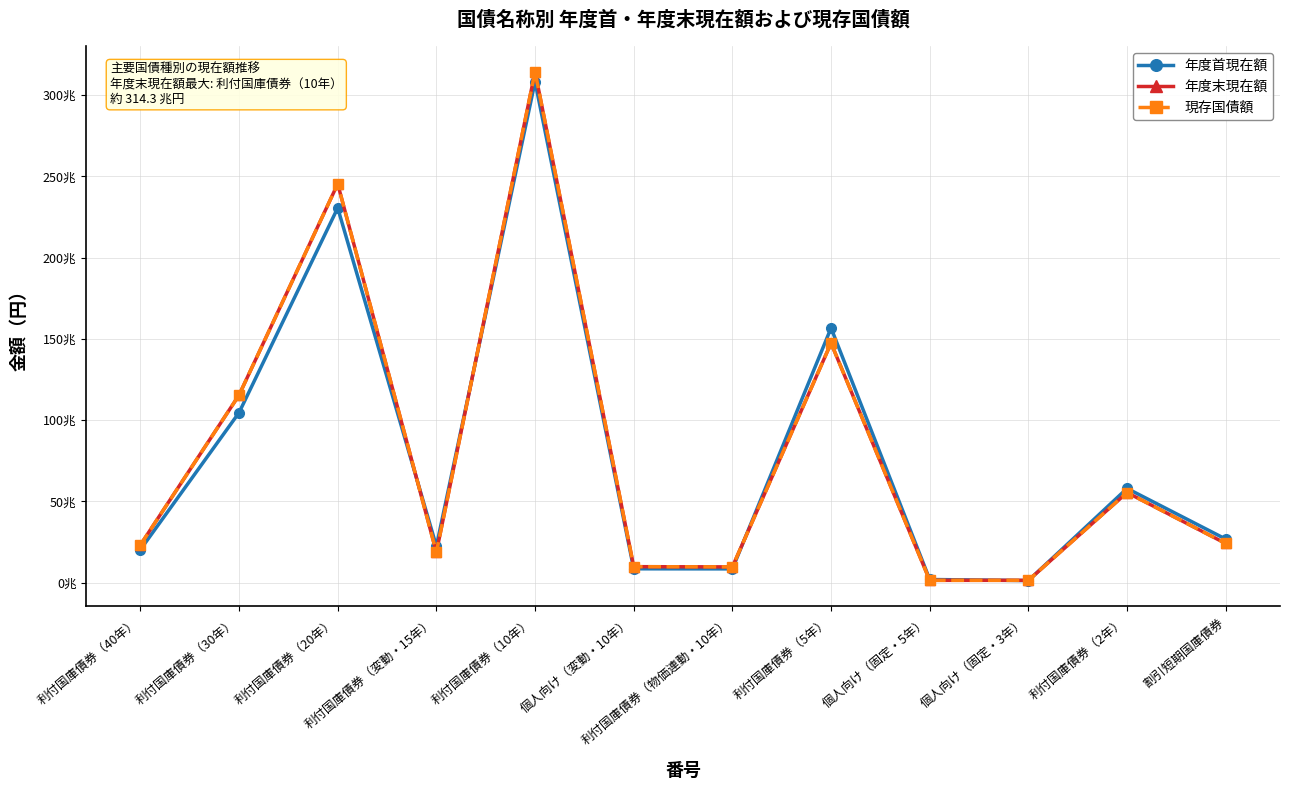

What is the difference between the second highest and minimum values in the 年度末現在額 series?

243919539850000